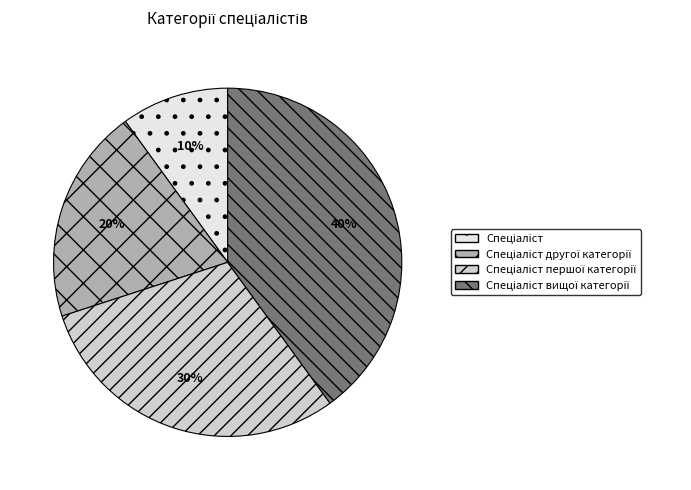

Is there any slice that represents more than half of the pie?

No